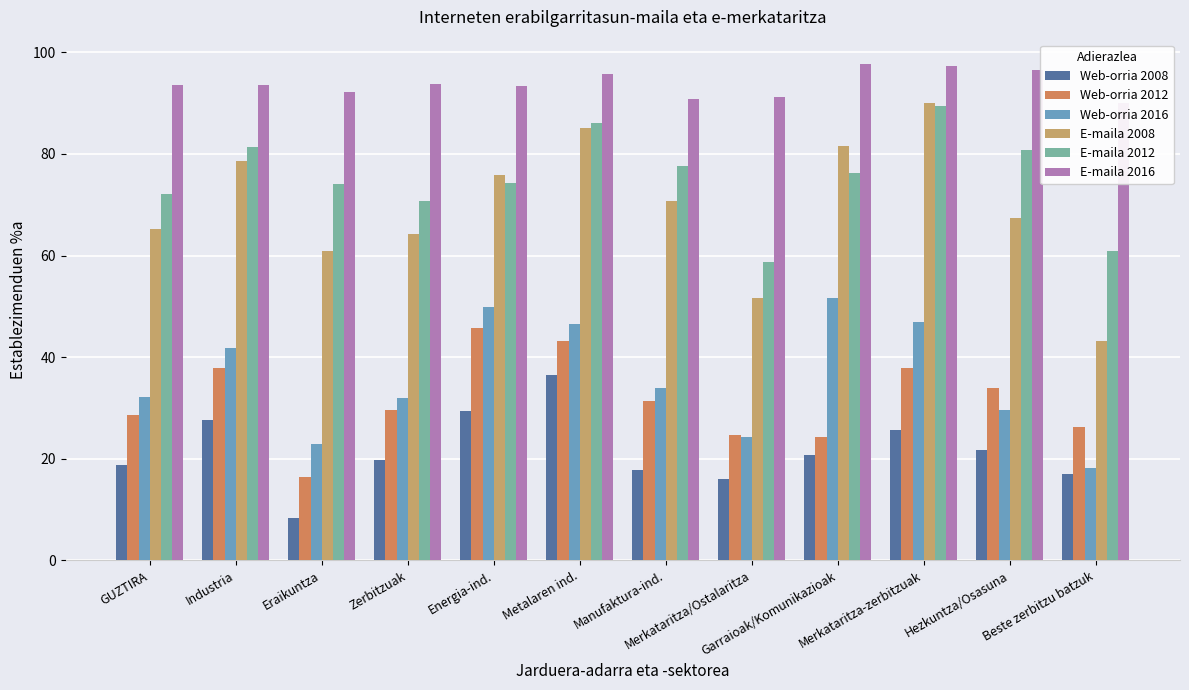

What position from the left is Beste zerbitzu batzuk?

12